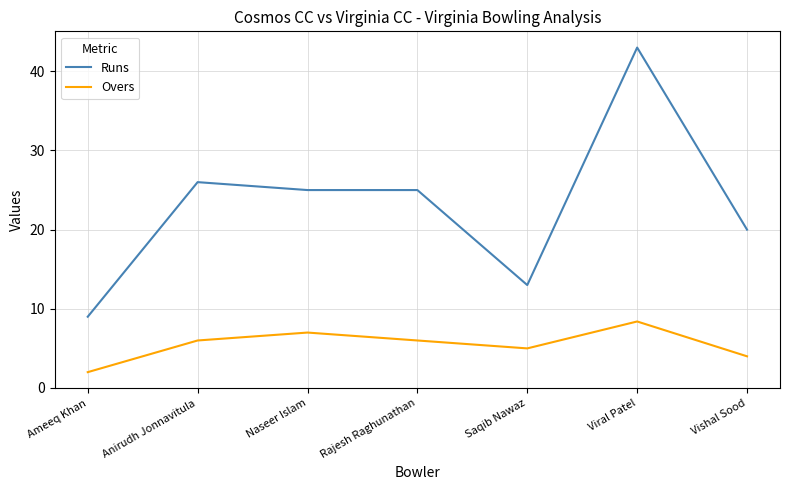

What is the difference between the Overs values at Vishal Sood and Rajesh Raghunathan?

2.0